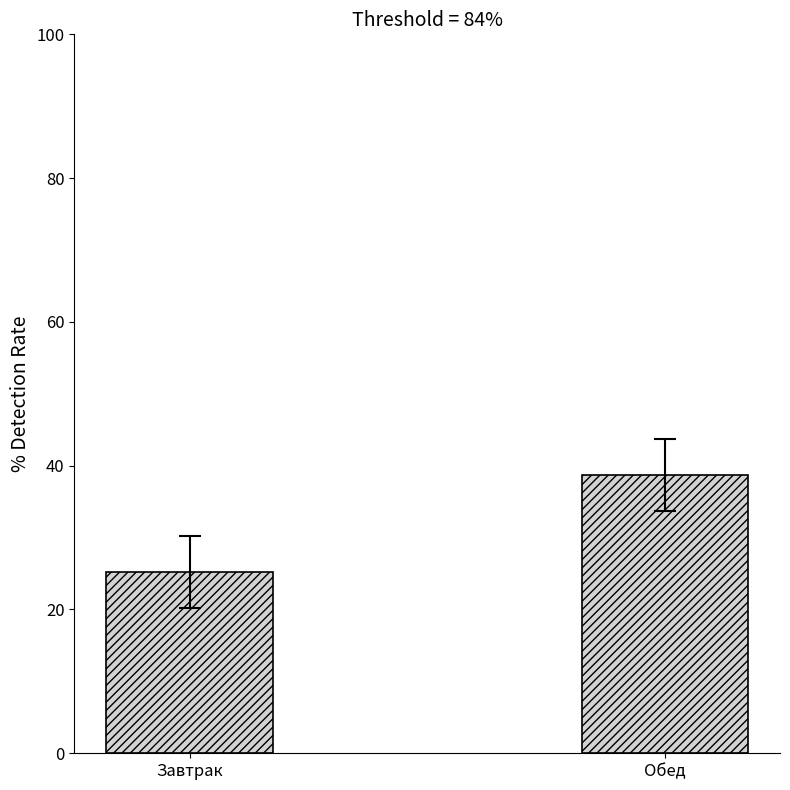

How many values are below 38?

1